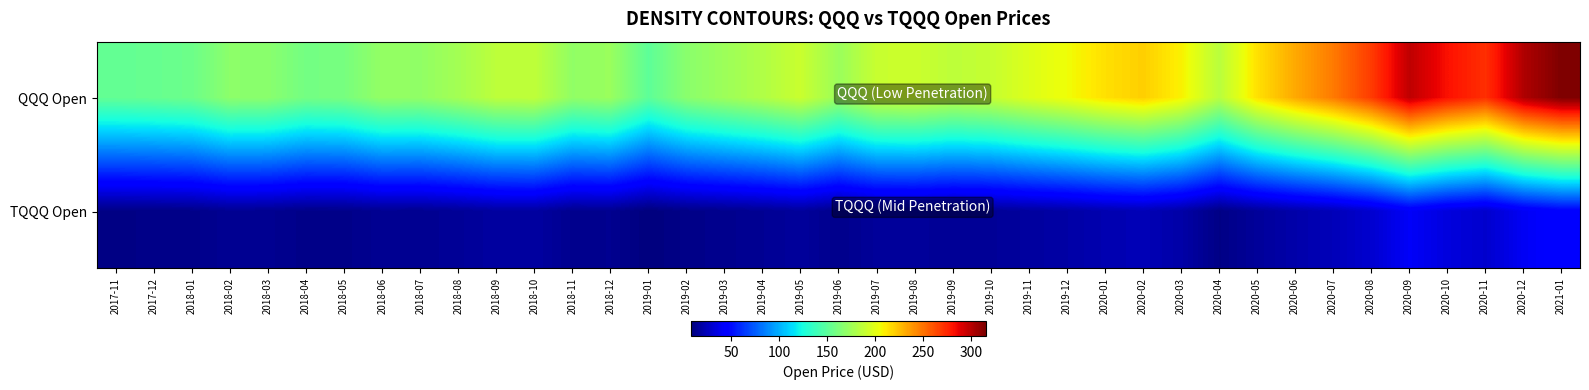

What is the minimum value shown in the chart?

8.7